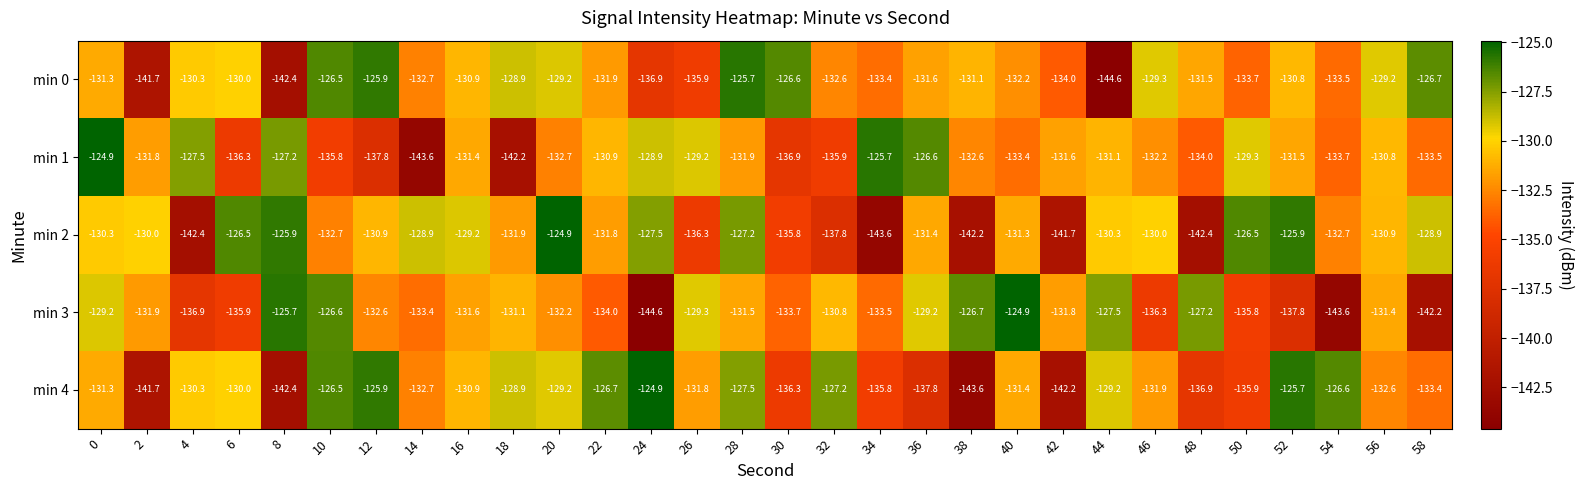

What is the difference between the highest and lowest values at 54?

17.0